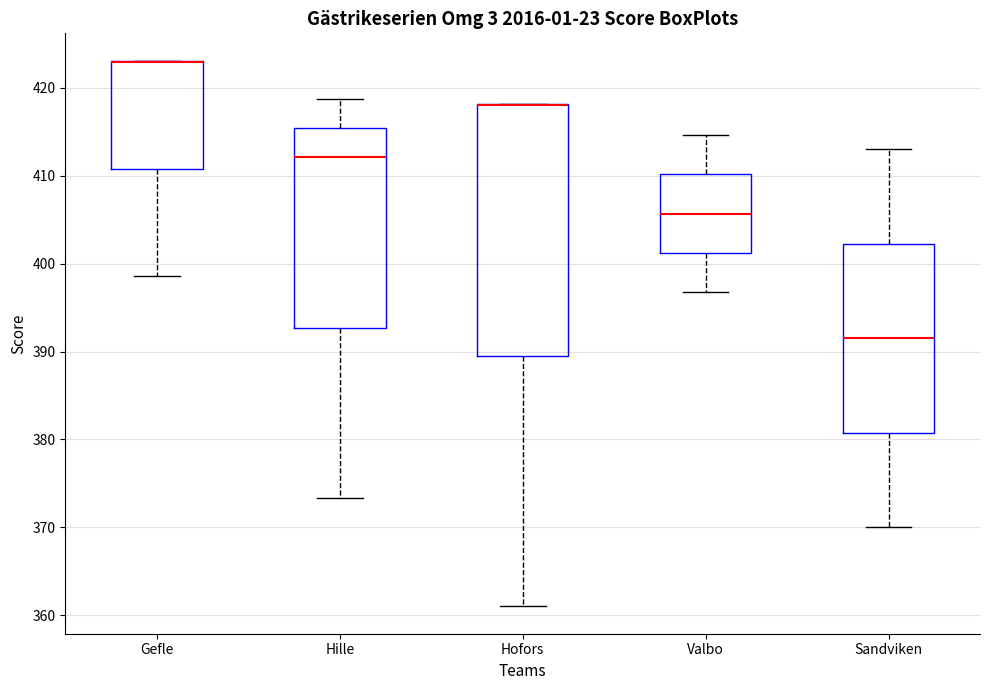

Reading left to right, transcribe this box plot: for each box, give where its median line is, the range the box spans, and where its two whiskers end, as read against the y-axis. The values are not printed on the chart, so give them approximately, as read against the axis.

Gefle: median 423 (drawn on the box's upper edge), box 411 to 423, whiskers 399 to 423
Hille: median 412, box 393 to 415, whiskers 373 to 419
Hofors: median 418 (drawn on the box's upper edge), box 390 to 418, whiskers 361 to 418
Valbo: median 406, box 401 to 410, whiskers 397 to 415
Sandviken: median 392, box 381 to 402, whiskers 370 to 413